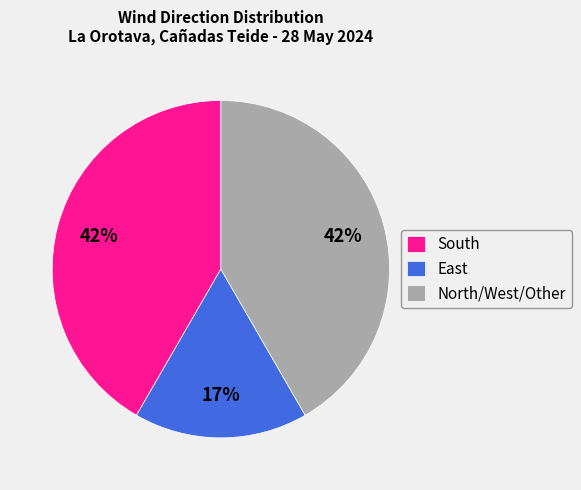

Between East and North/West/Other, which is larger?

North/West/Other